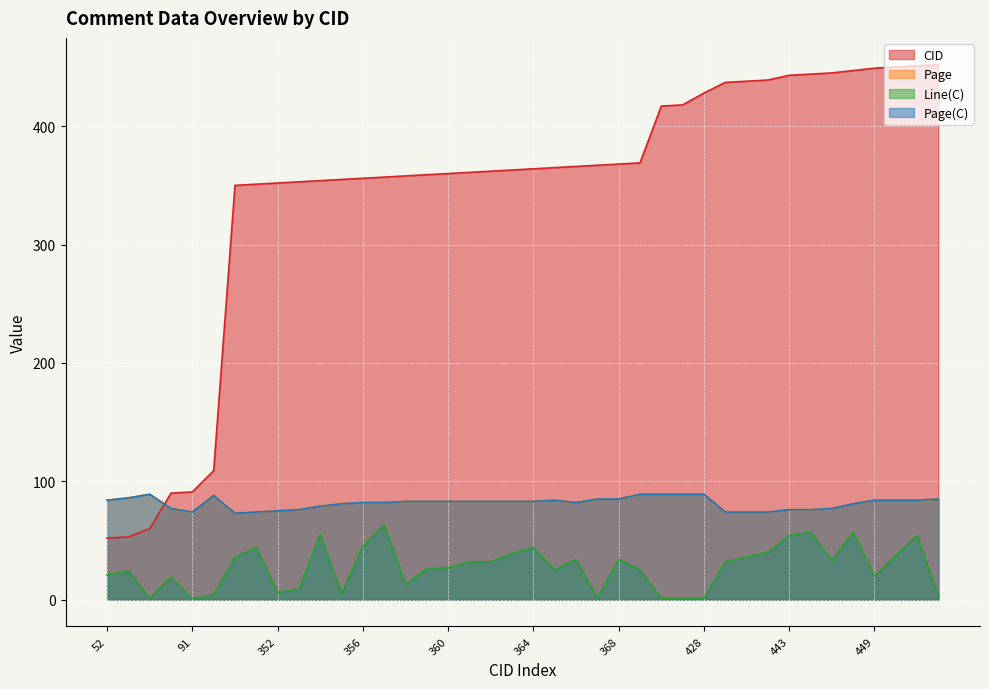

How many lines are shown in the chart?

4